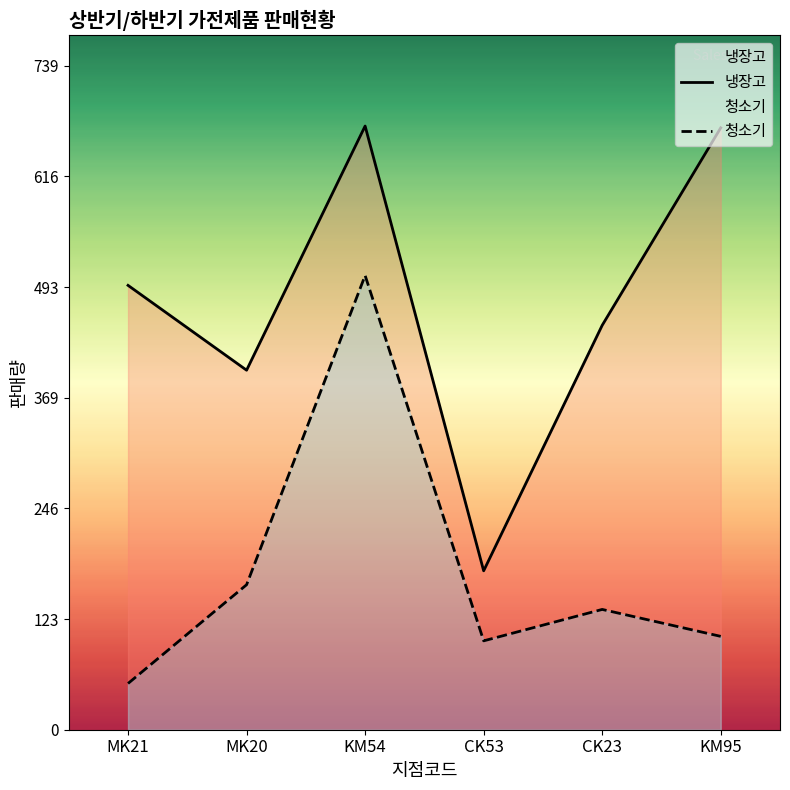

True or false: 냉장고 and 청소기 cross at least once.

False